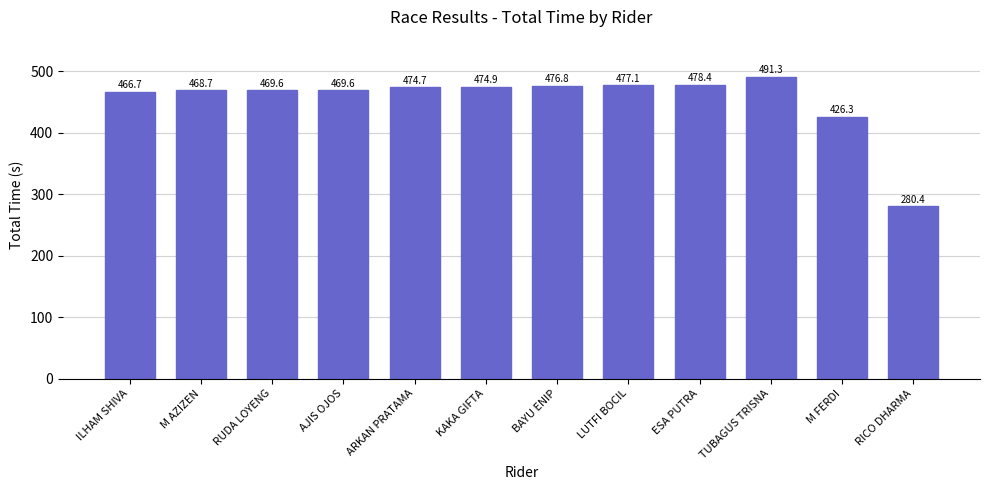

What is the average value?

454.5